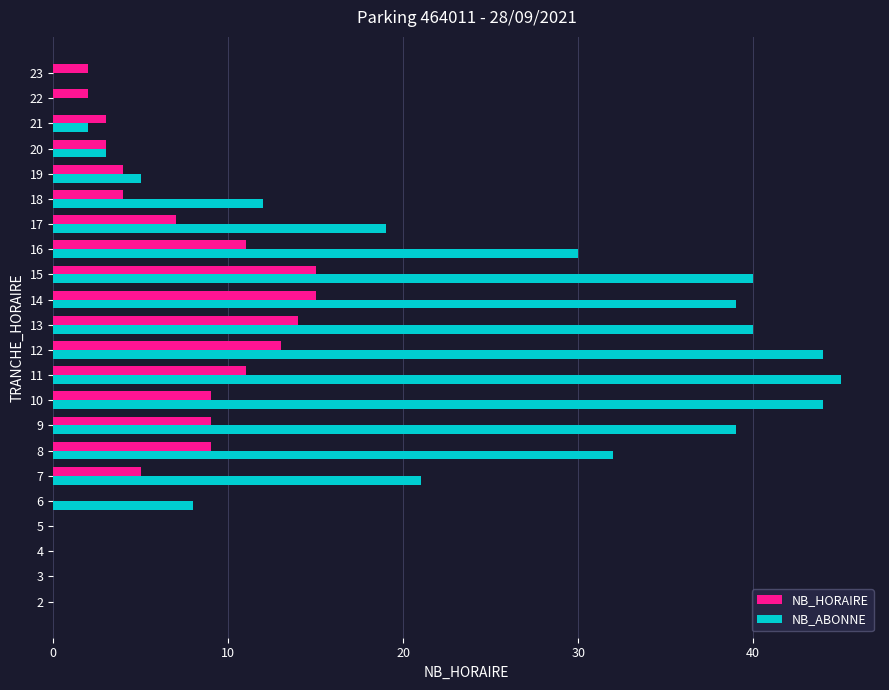

What is the sum of all NB_ABONNE values?

423